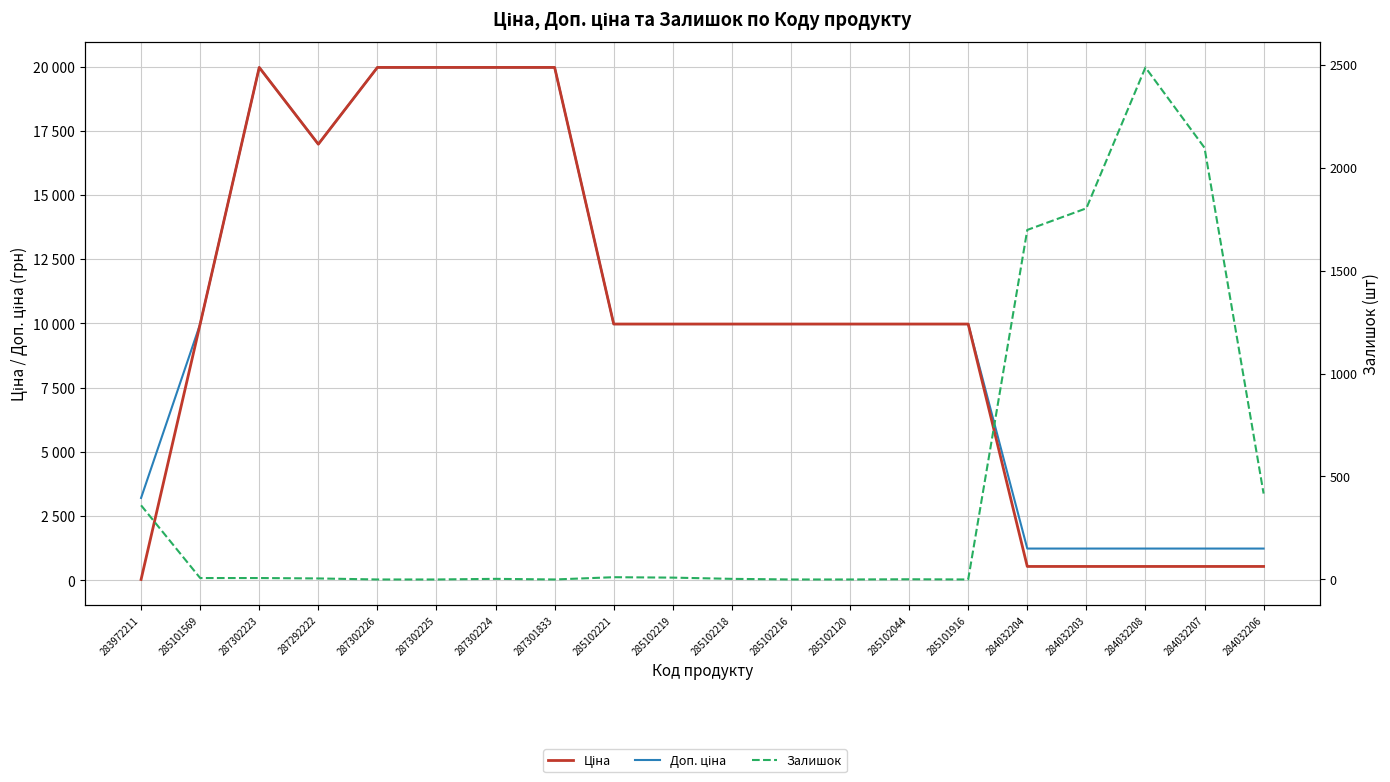

Read the Залишок value at 285101569.

7.0